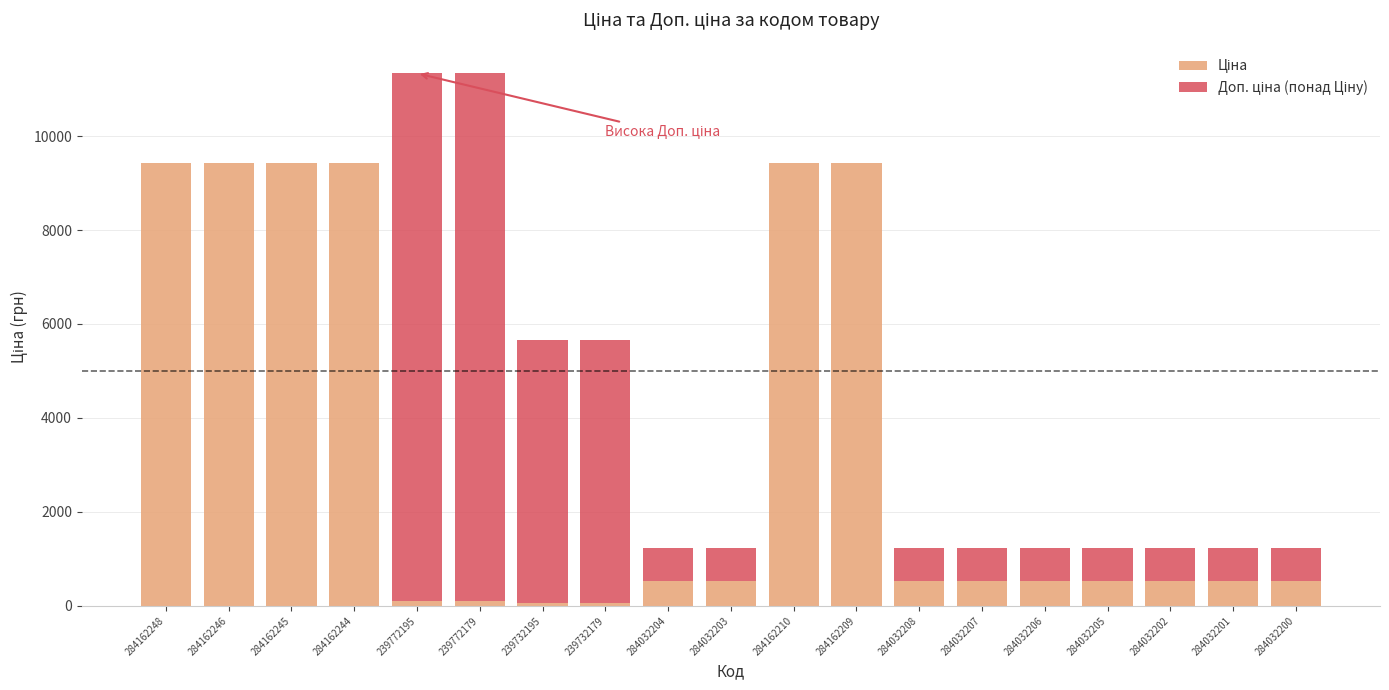

How many series are shown in this chart?

2